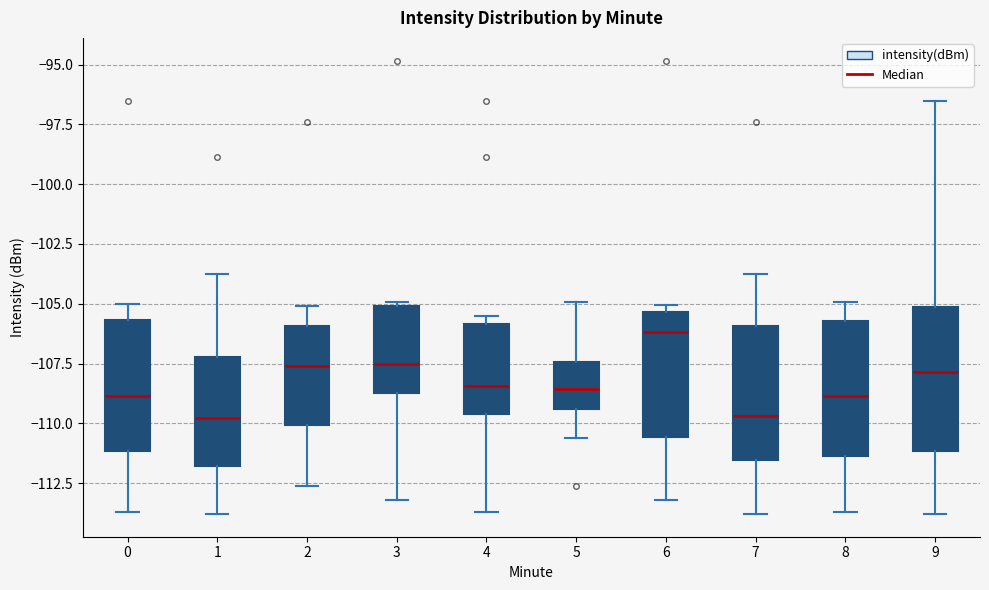

Reading left to right, transcribe this box plot: for each box, give where its median line is, the range the box spans, and where its two whiskers end, as read against the y-axis. The values are not printed on the chart, so give them approximately, as read against the axis.

0: median -109.0, box -111.0 to -105.5, whiskers -113.5 to -105.0
1: median -110.0, box -112.0 to -107.0, whiskers -114.0 to -104.0
2: median -107.5, box -110.0 to -106.0, whiskers -112.5 to -105.0
3: median -107.5, box -108.5 to -105.0, whiskers -113.0 to -105.0
4: median -108.5, box -109.5 to -106.0, whiskers -113.5 to -105.5
5: median -108.5, box -109.5 to -107.5, whiskers -110.5 to -105.0
6: median -106.0, box -110.5 to -105.5, whiskers -113.0 to -105.0
7: median -109.5, box -111.5 to -106.0, whiskers -114.0 to -104.0
8: median -109.0, box -111.5 to -105.5, whiskers -113.5 to -105.0
9: median -108.0, box -111.0 to -105.0, whiskers -114.0 to -96.5